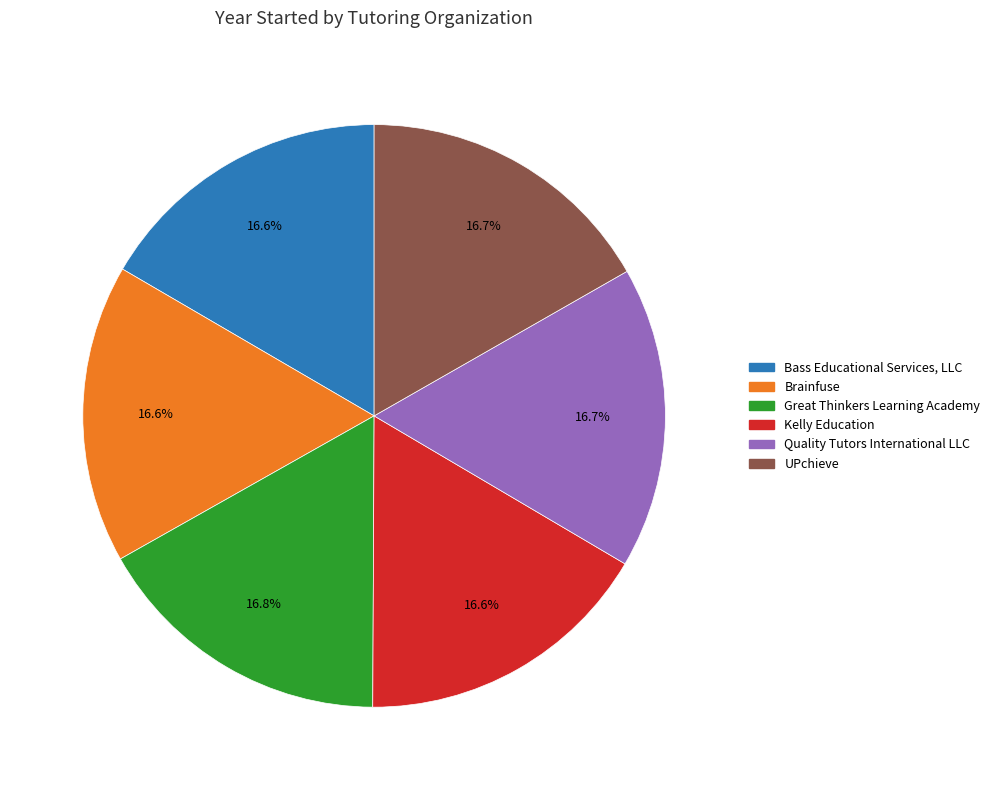

What is the ratio of the value at Great Thinkers Learning Academy to the value at UPchieve?

1.0